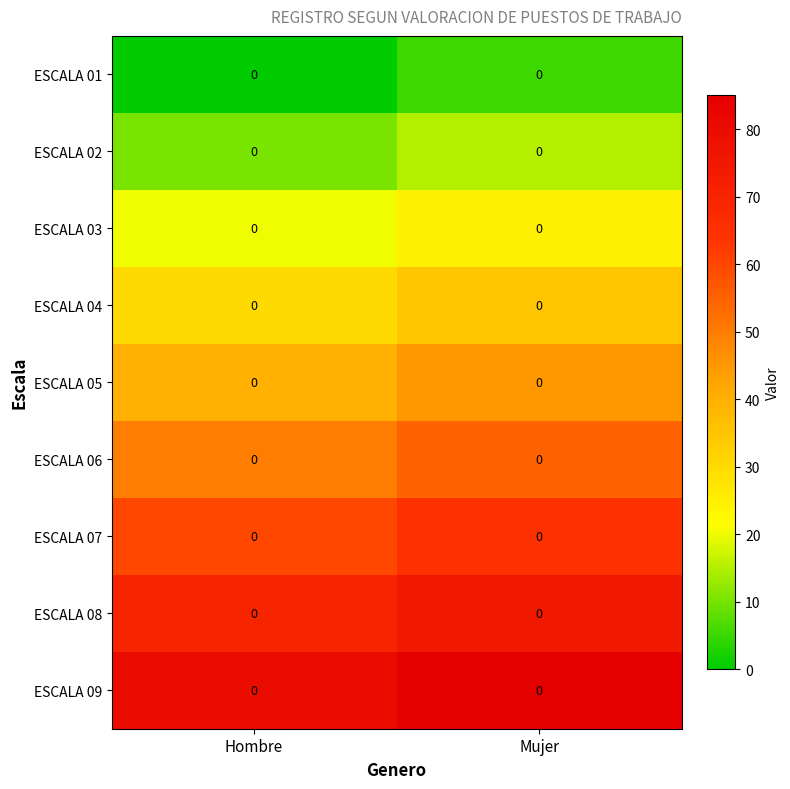

How many data points does each series have?

2